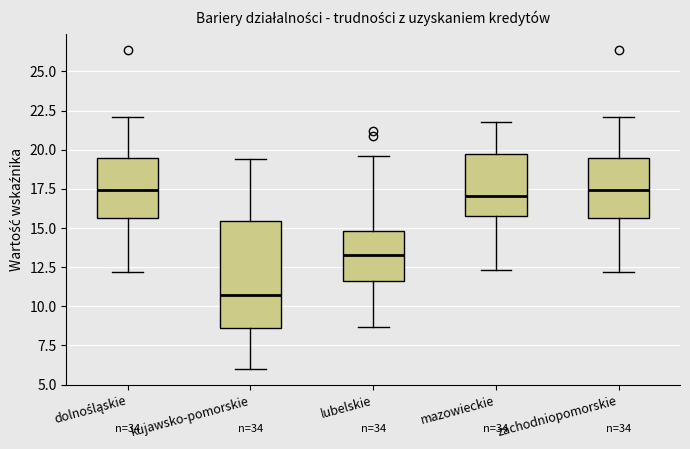

Comparing the boxes themselves (not the whiskers), which one is the tallest?

kujawsko-pomorskie